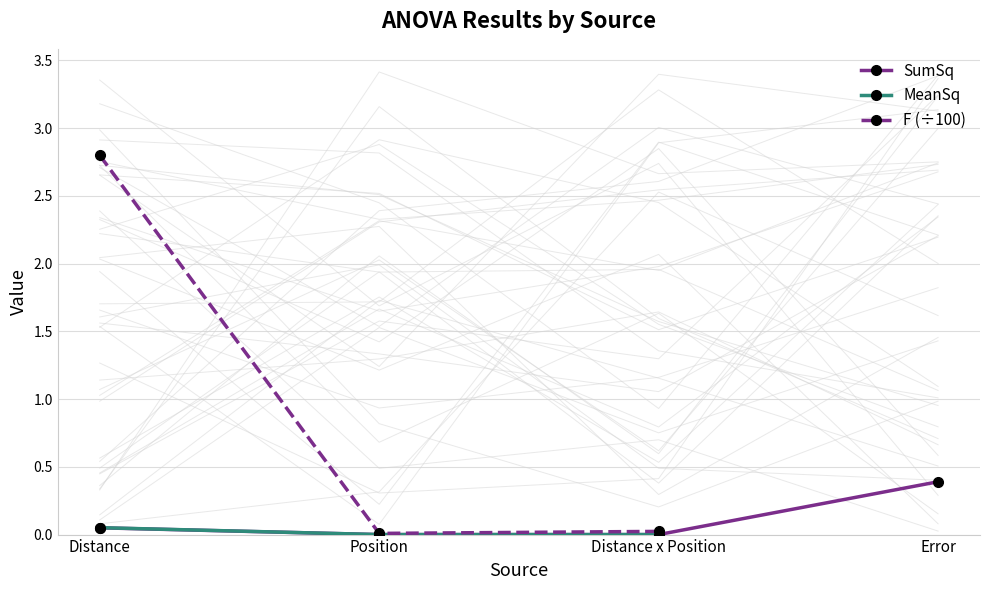

Is it true that SumSq equals 0.4 at Error?

True